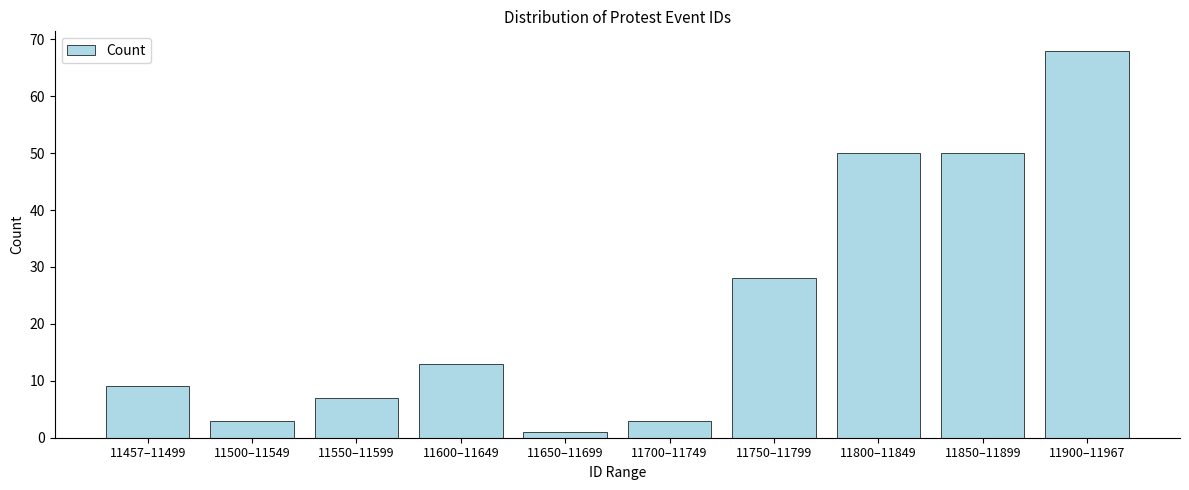

Reading left to right, transcribe all the data shown in this chart.

11457–11499=9	11500–11549=3	11550–11599=7	11600–11649=13	11650–11699=1	11700–11749=3	11750–11799=28	11800–11849=50	11850–11899=50	11900–11967=68